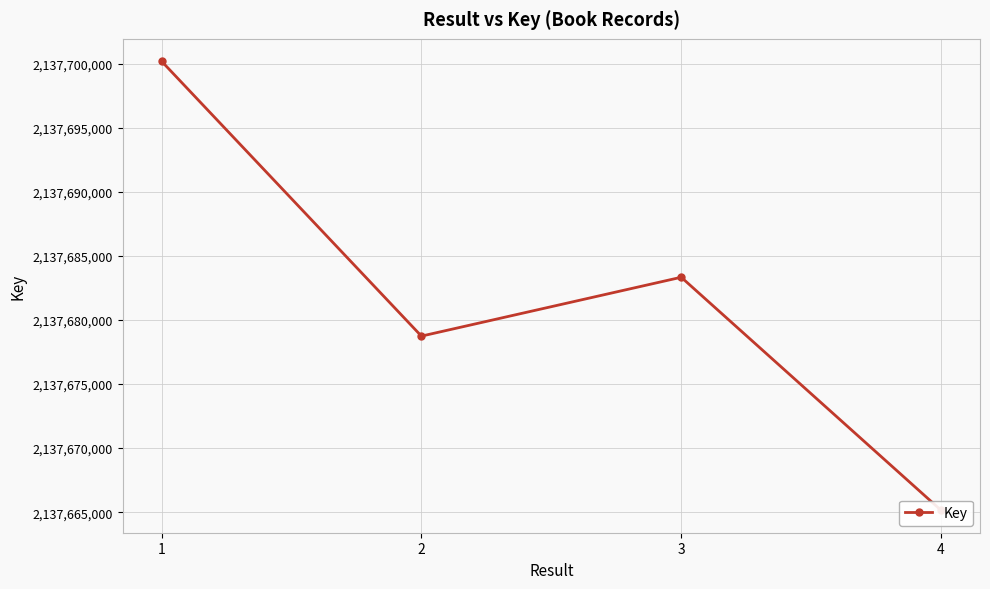

How many data points are above 2137683341?

1